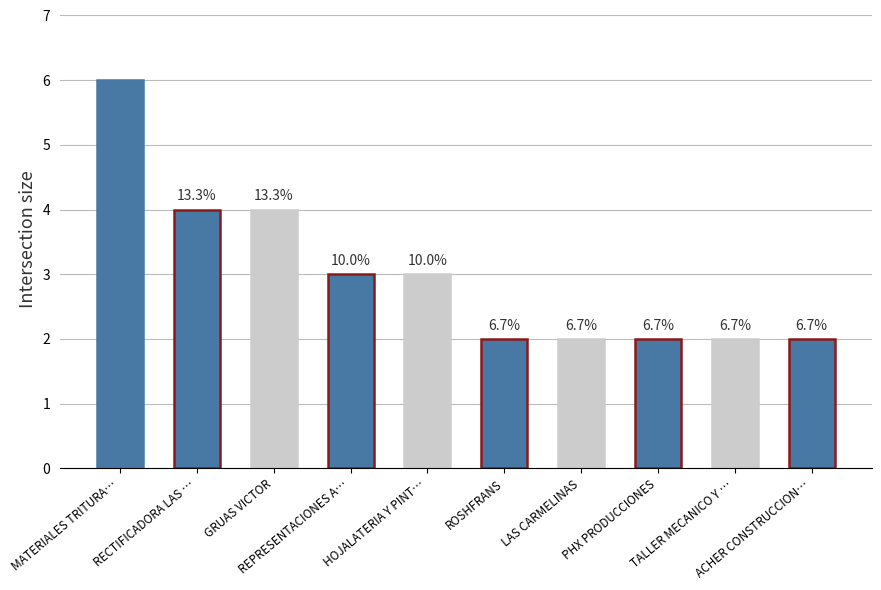

Is it true that the value at RECTIFICADORA LAS … is 4?

True